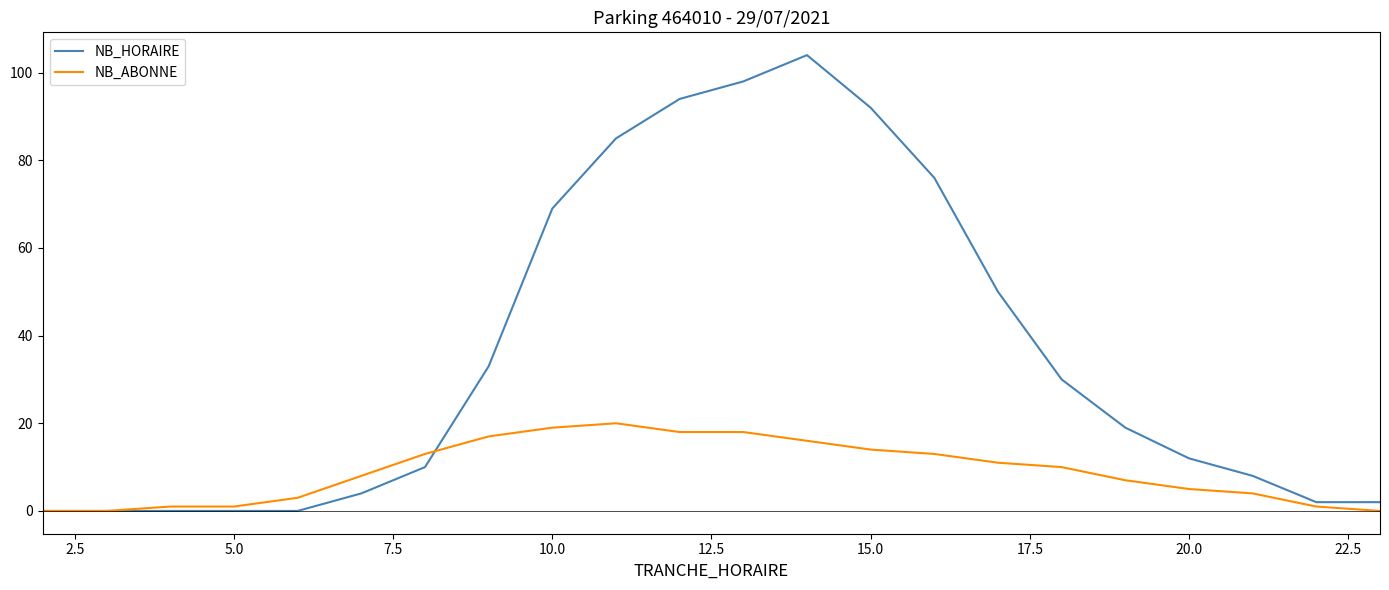

What is the maximum value for NB_HORAIRE?

104